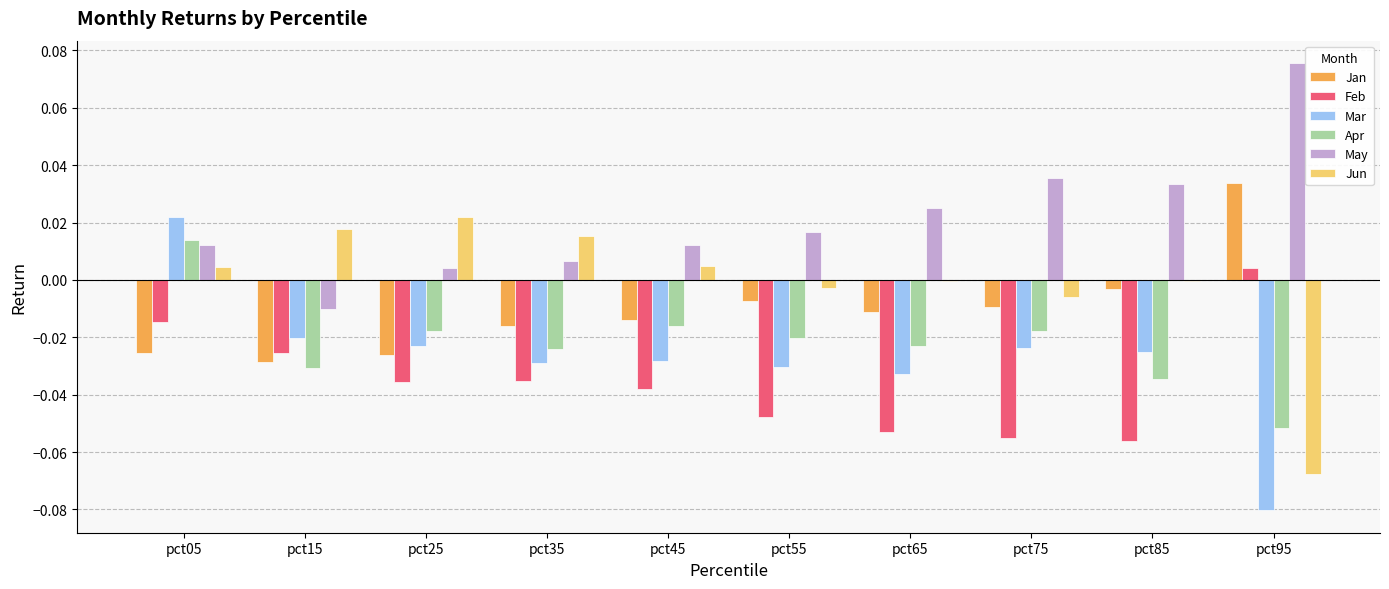

What is the sum of all Feb values?

-0.4